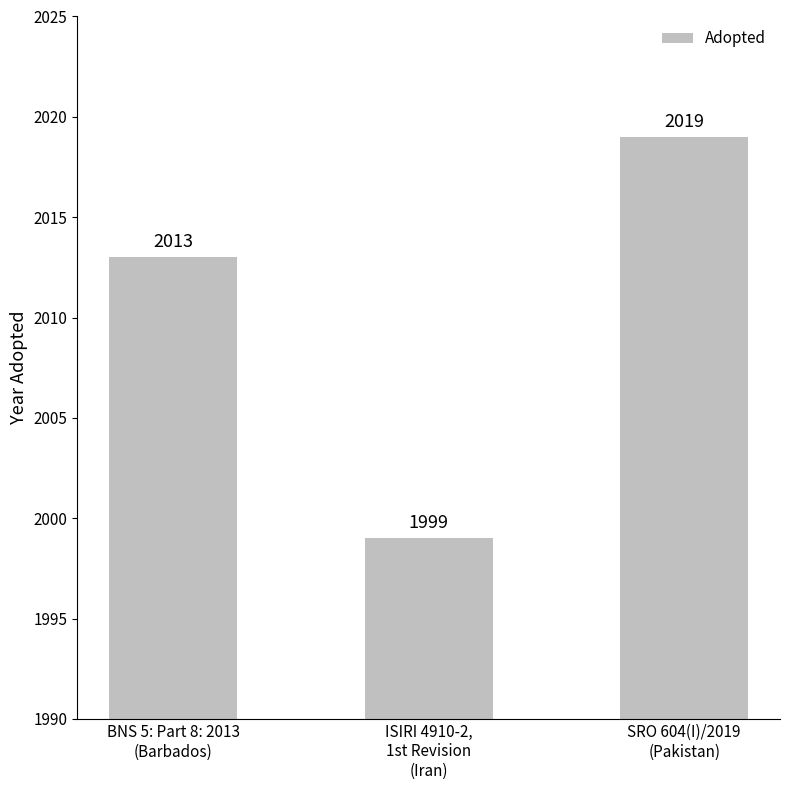

What position from the left is SRO 604(I)/2019
(Pakistan)?

3